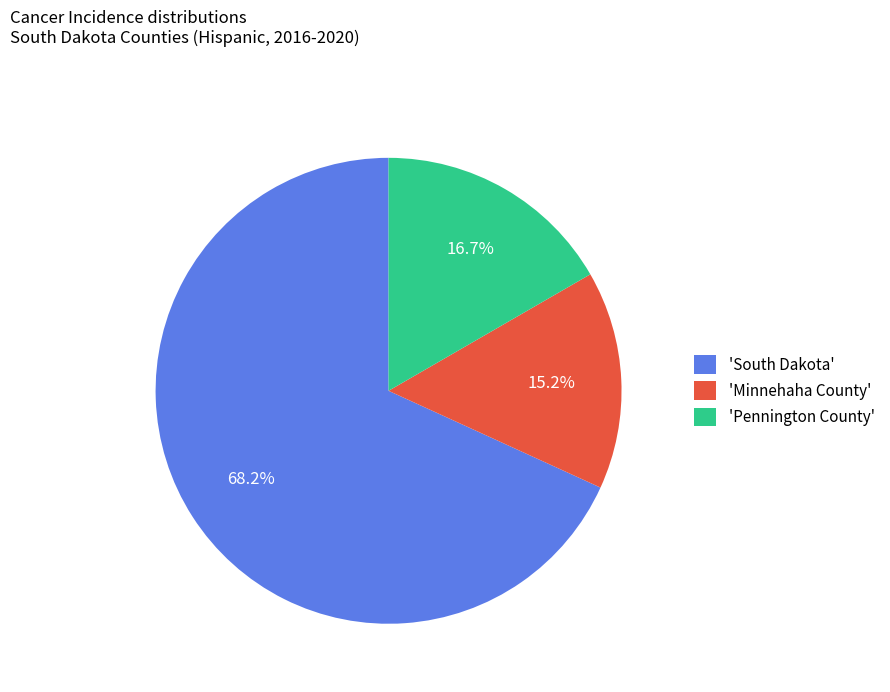

Which category has the biggest portion of the pie?

'South Dakota'